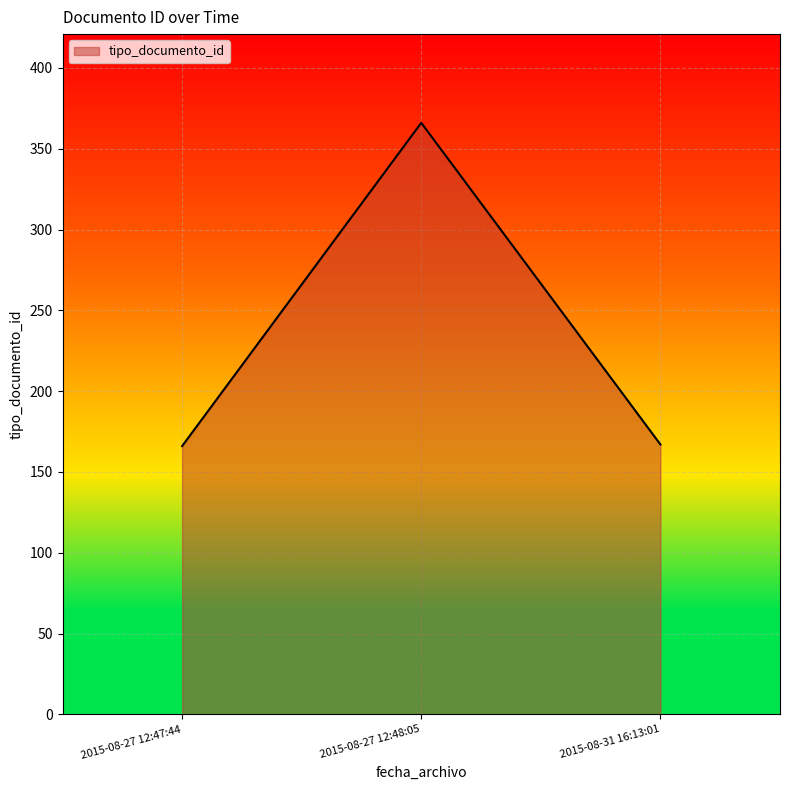

How many distinct data groups are displayed?

1